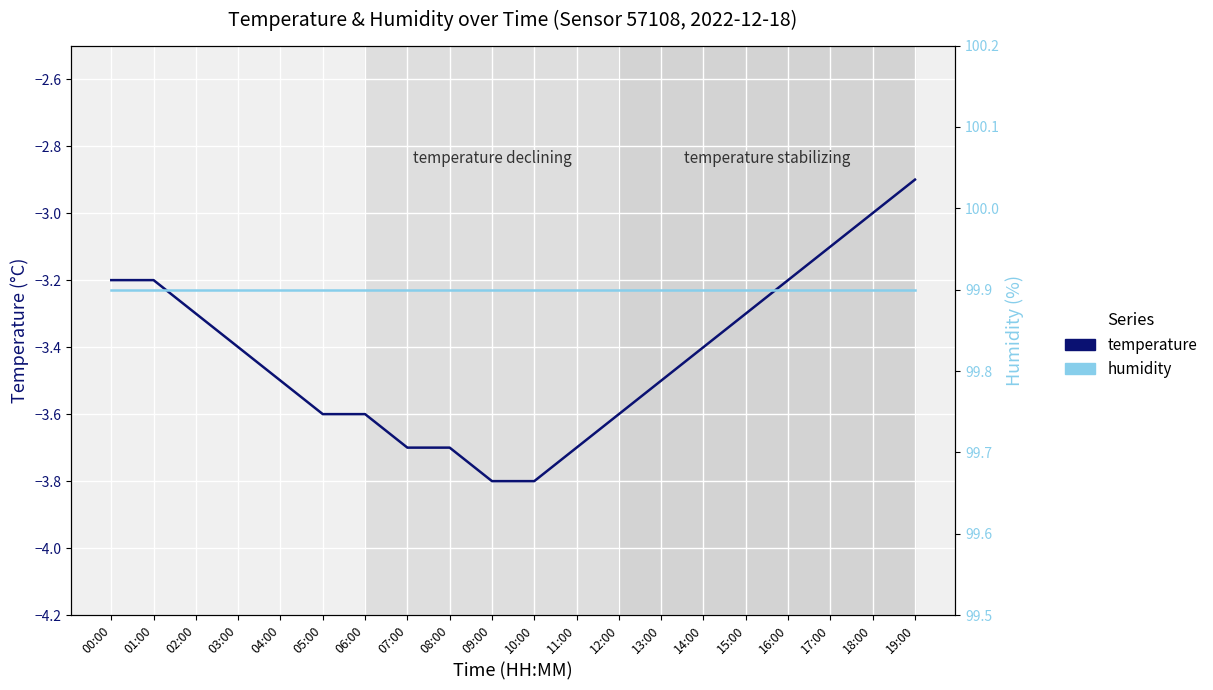

True or false: temperature and humidity cross at least once.

False